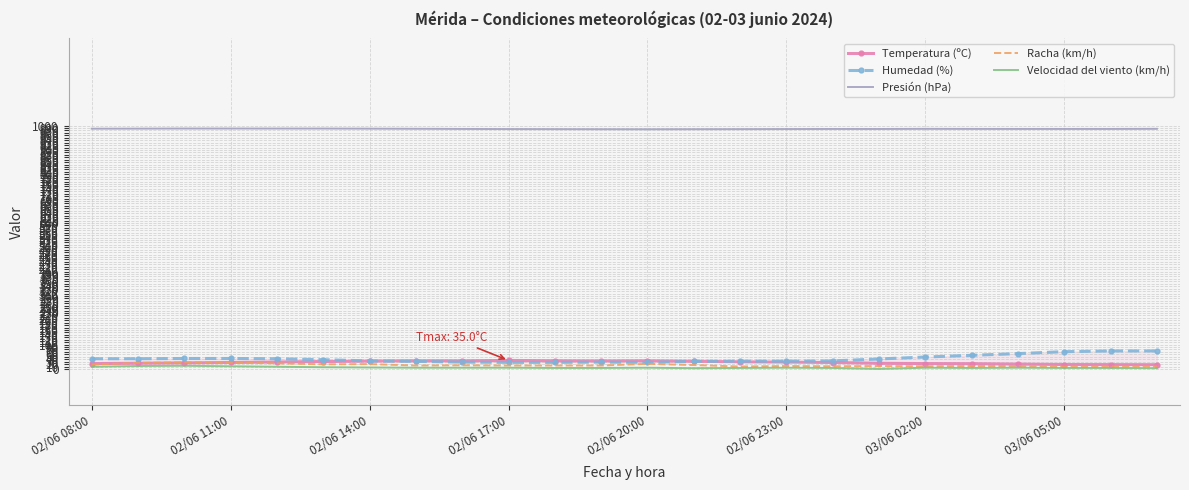

True or false: Humedad (%) has more than 2 points higher than both neighbors.

False